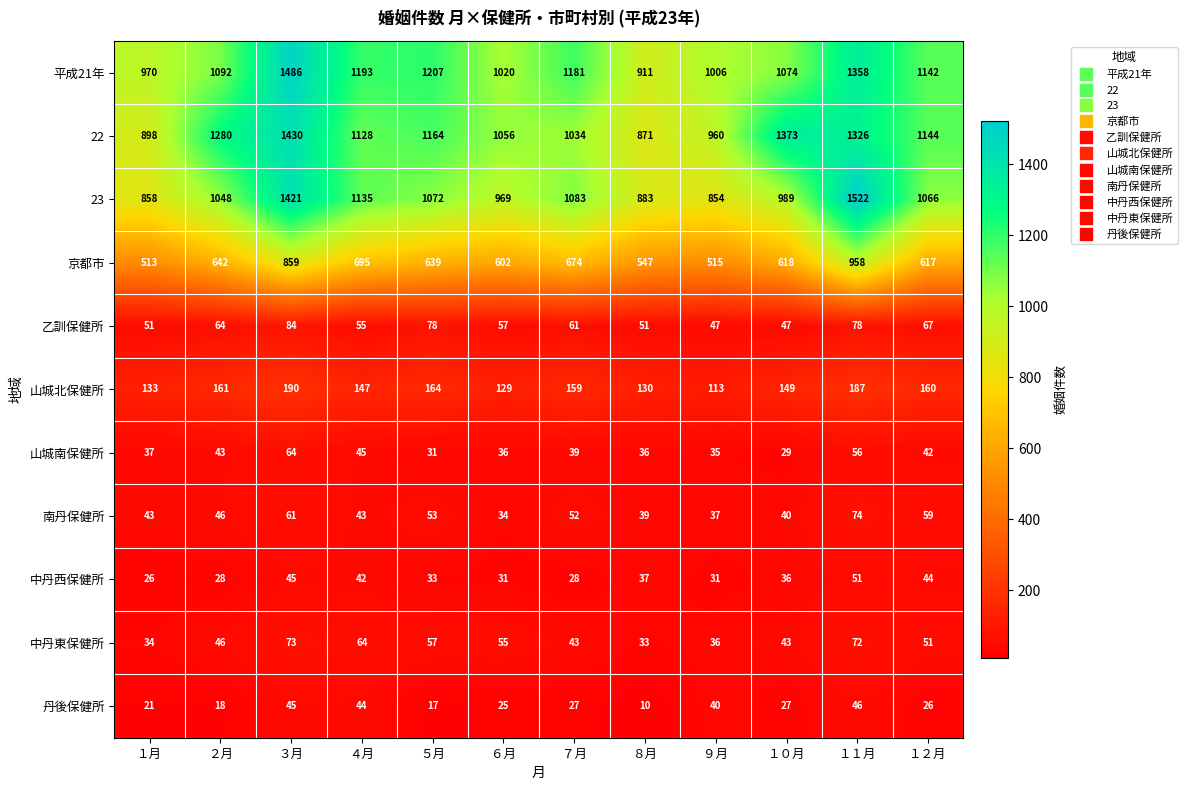

How many data points does each series have?

12